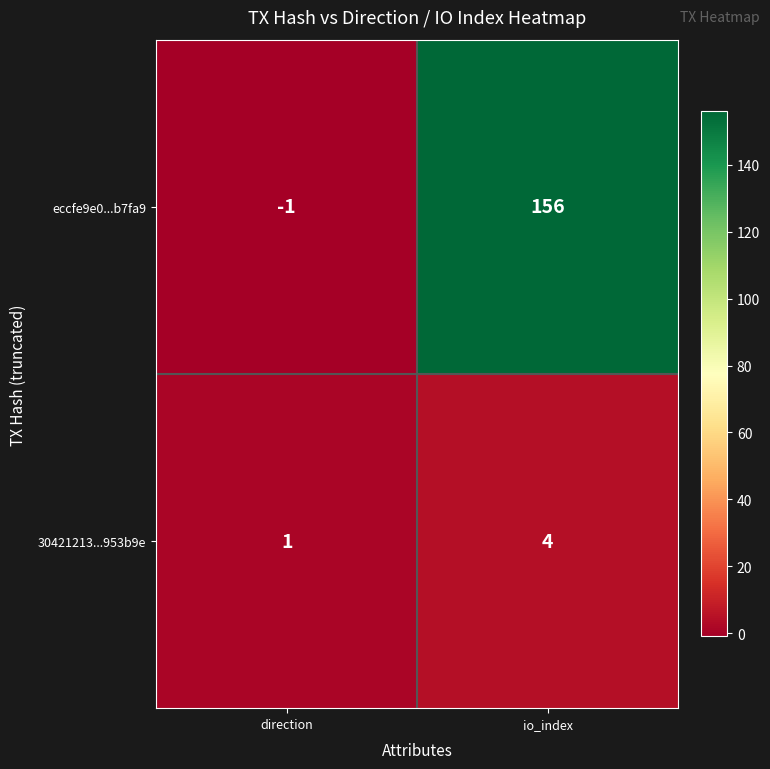

What is the sum of the eccfe9e0...b7fa9 values at io_index and direction?

155